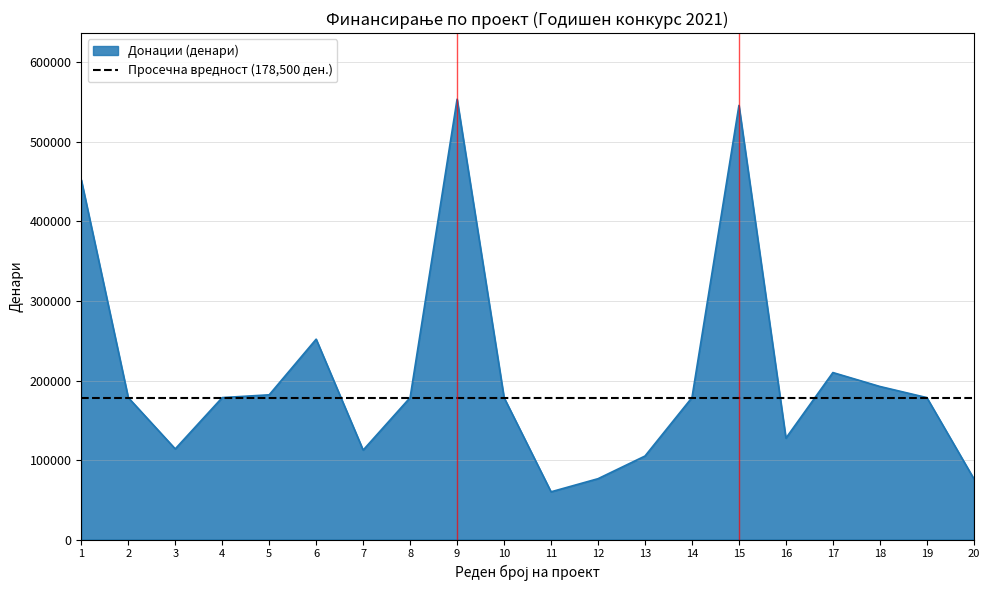

The chart shows a value of 116539 at 6. True or false?

False